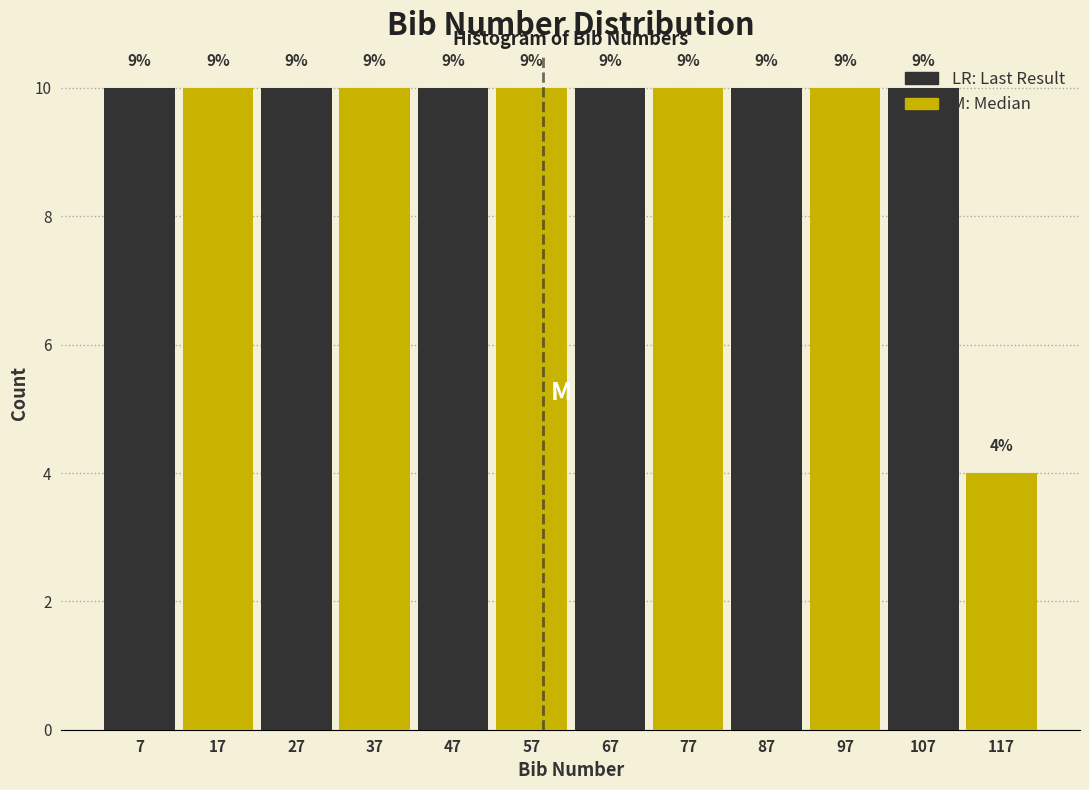

How many bars are there in total?

12